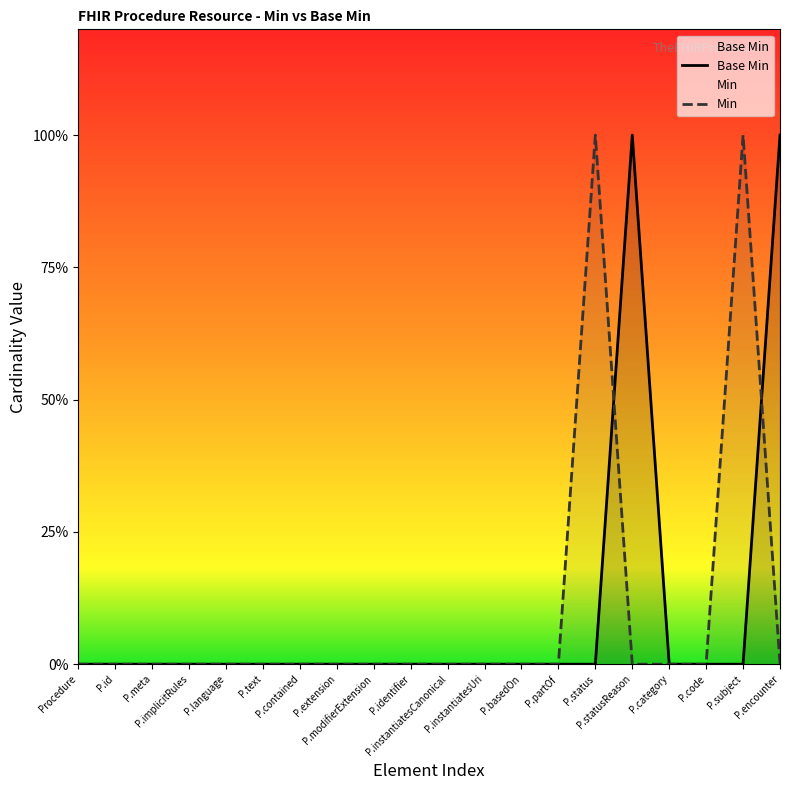

Does the chart have visible grid lines?

No